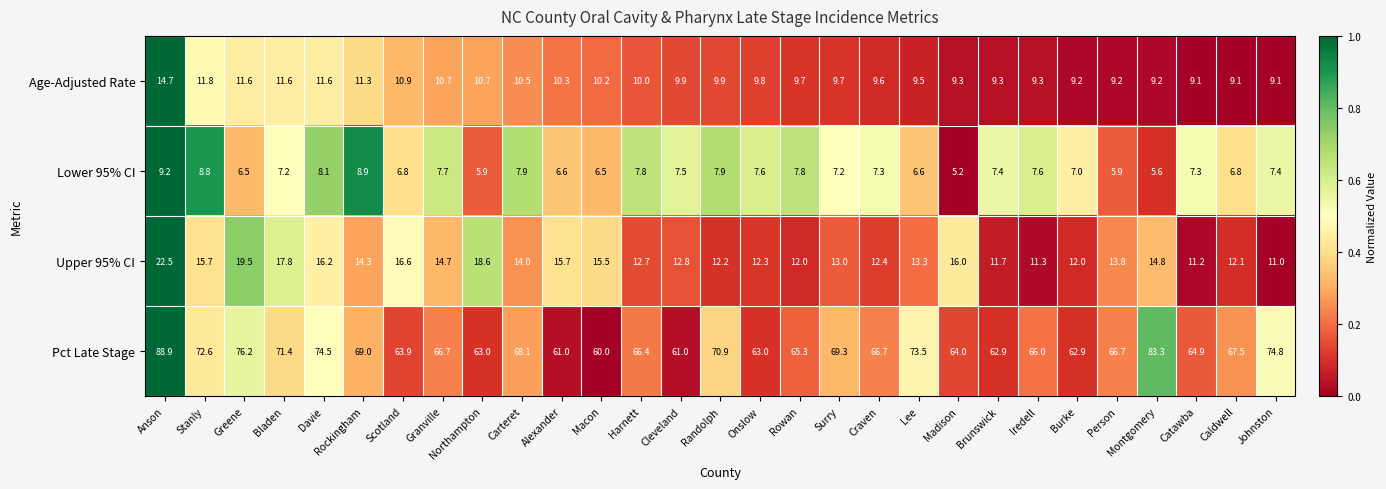

What is the sum of the Lower 95% CI values at Davie and Onslow?

15.7